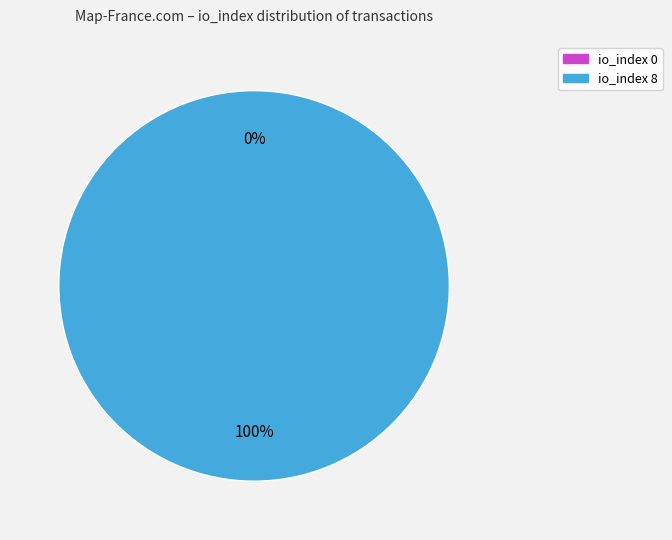

To the nearest percent, what percentage of the pie is io_index_8?

100%